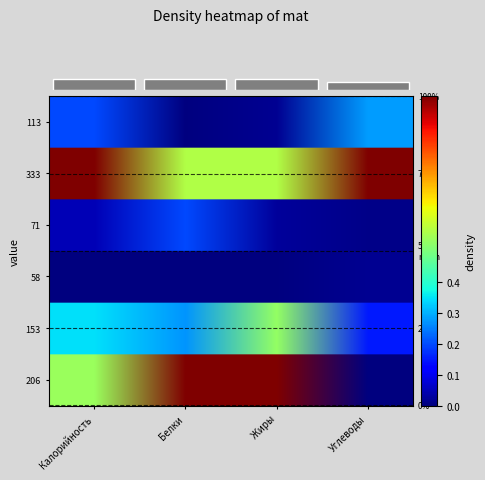

Reading left to right, extract all data points from this chart.

Тефтели с рисом с соусом томатным: 205.6	11.3	11.3	14.1
Каша ячневая вязкая (гарнир): 153.0	3.2	6.0	21.3
Чай с сахаром каркаде: 58.0	0.2	0.0	15.0
Хлеб пшеничный: 71.0	2.4	0.3	14.5
Пирожок печеный с вишней: 332.7	6.5	6.4	62.0
Компот из свежих плодов (яблок): 112.7	0.2	0.2	27.5